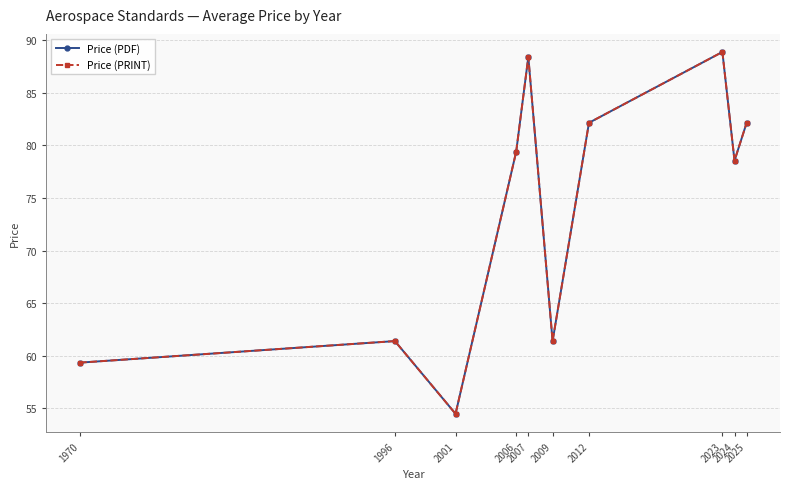

At which category is the sum across all series the highest?

2023